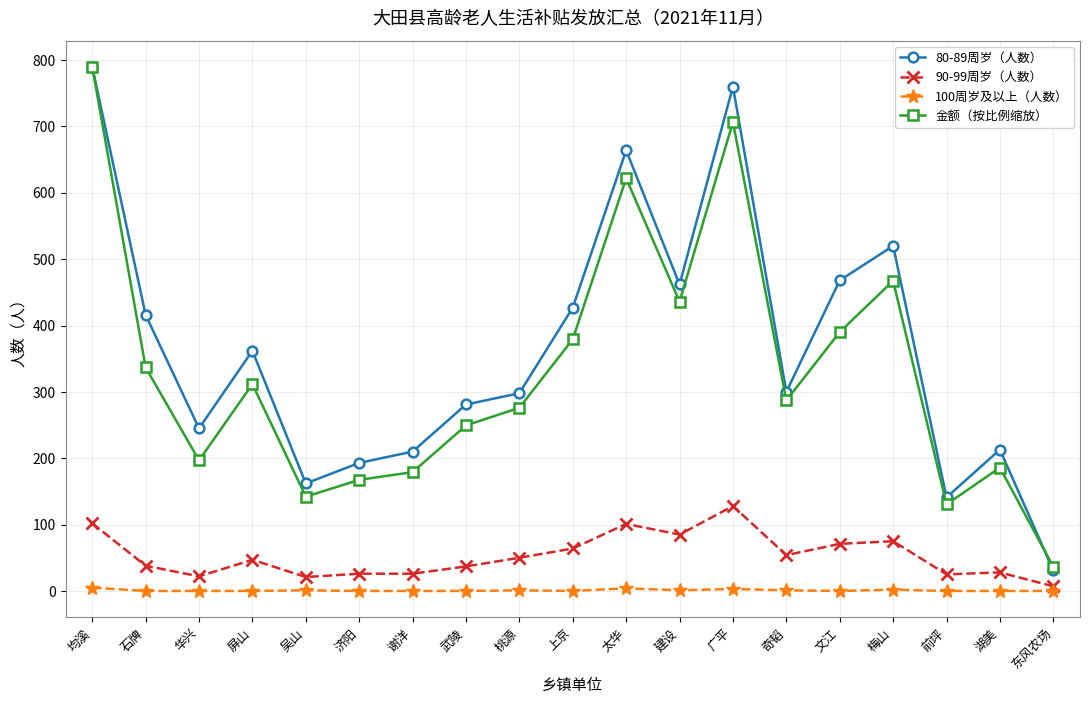

What is the average value of the 金额（按比例缩放） series?

331.1